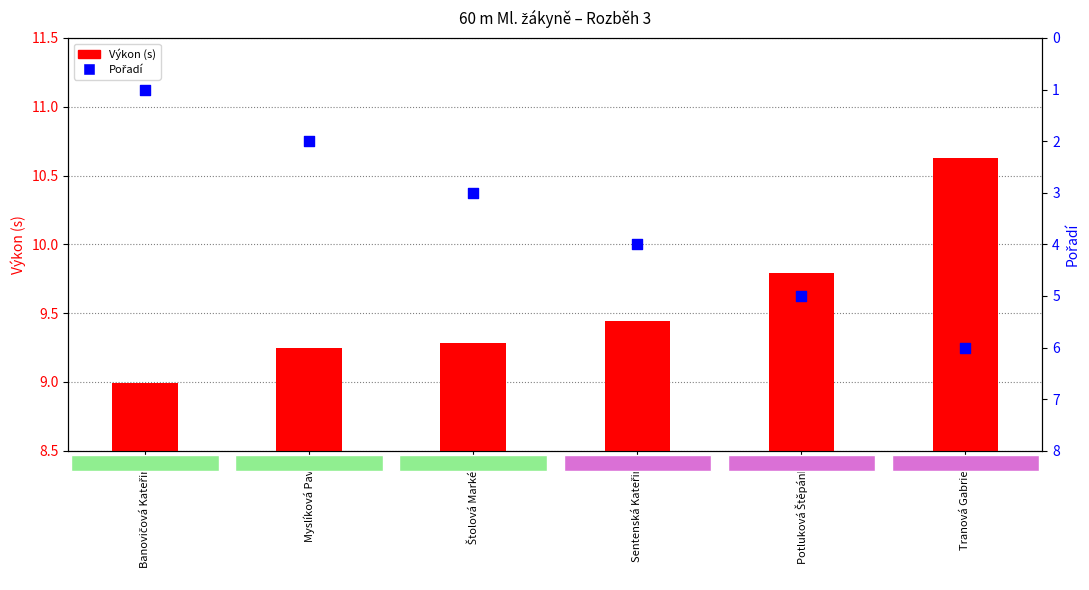

At how many categories does at least one series exceed 7?

6